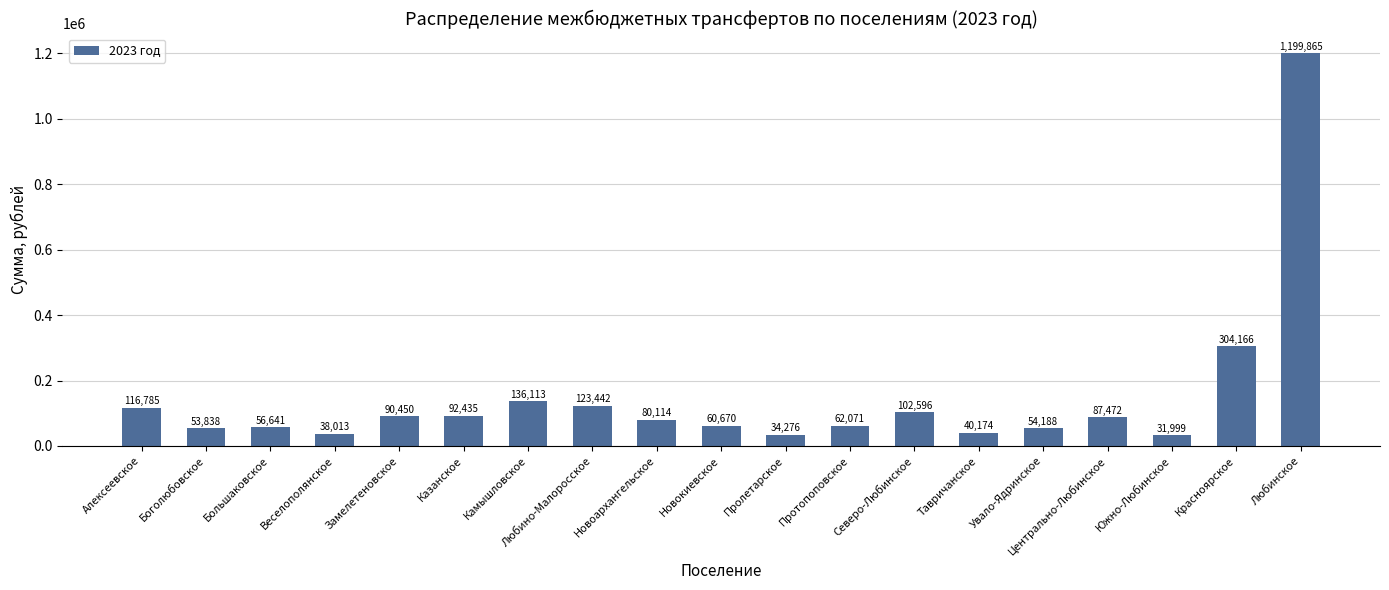

Approximately how many times larger is the value at Замелетеновское compared to Новоархангельское?

1.1